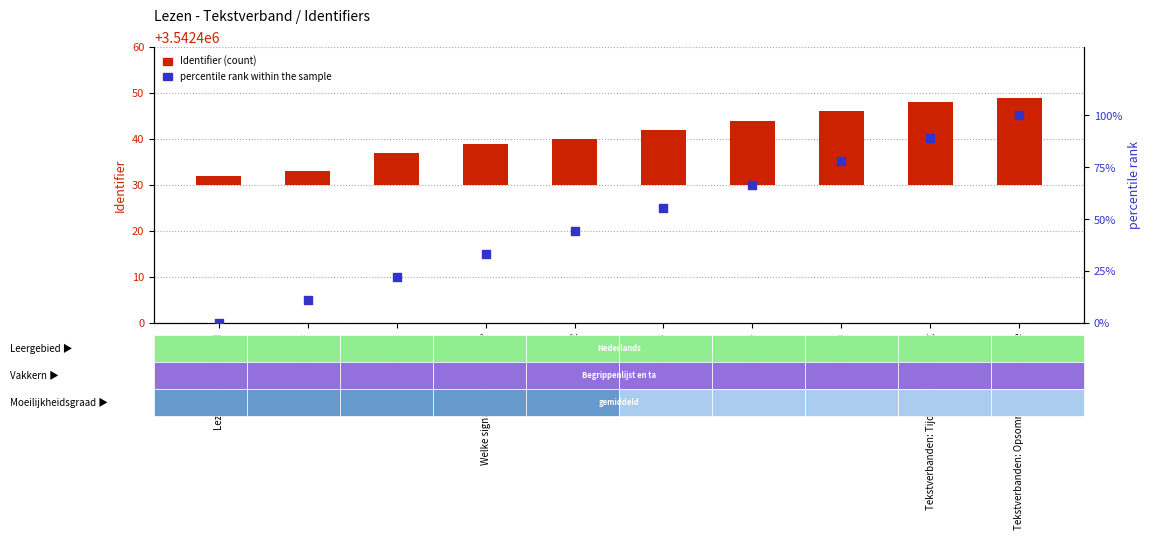

What are all the series names shown in the legend?

Identifier, percentile rank within the sample